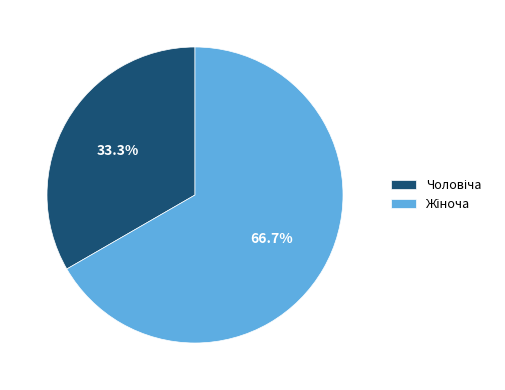

Is there any slice that represents more than half of the pie?

Yes